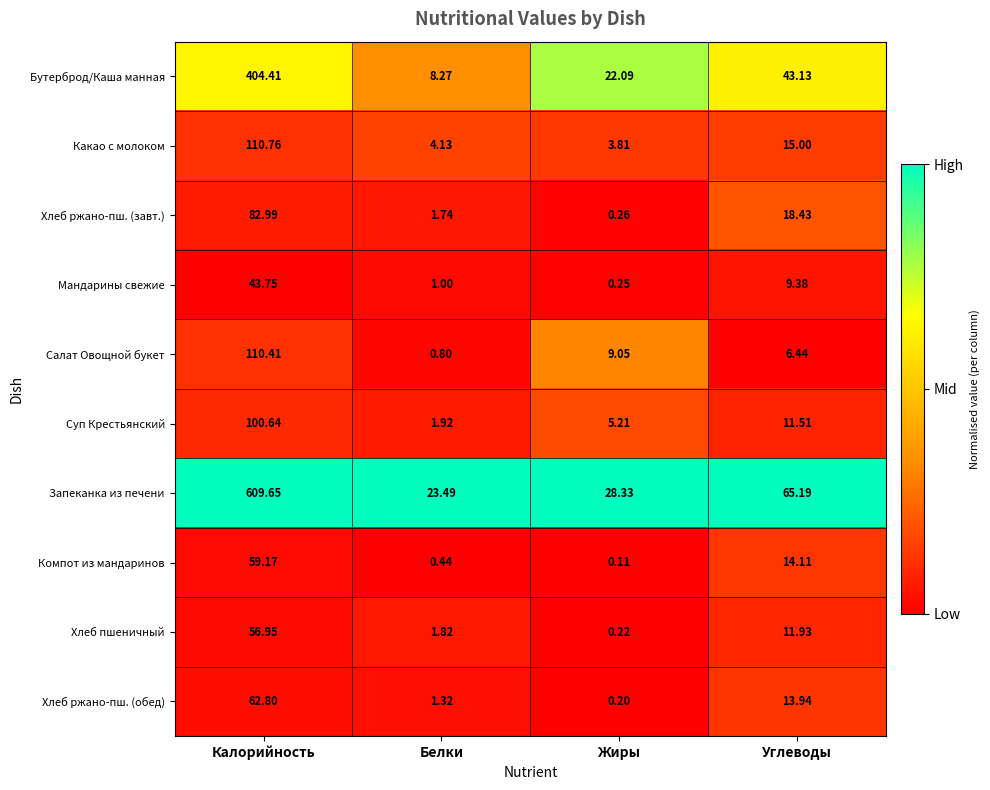

Which category has the highest value in the Мандарины свежие series?

Калорийность